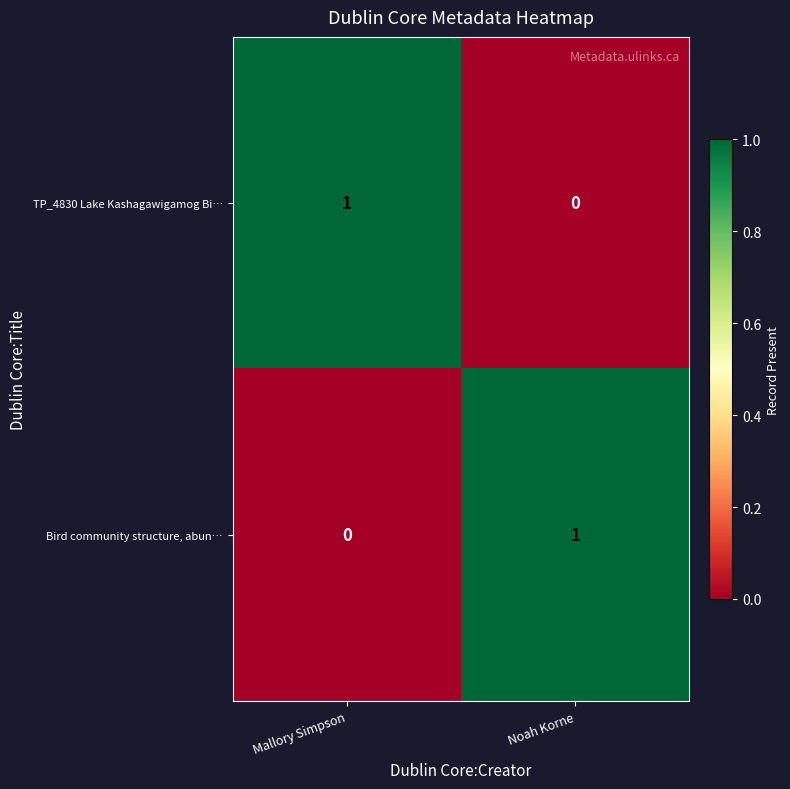

How many positive values does the TP_4830 Lake Kashagawigamog Bi… series have?

1